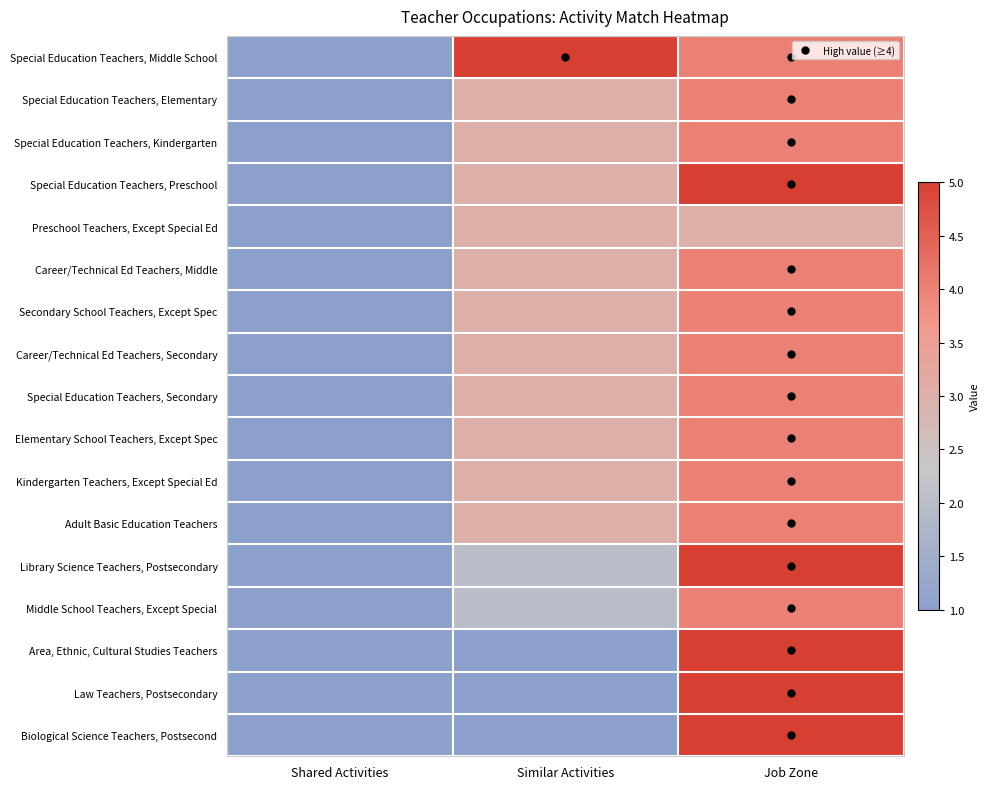

What is the smallest value displayed?

1